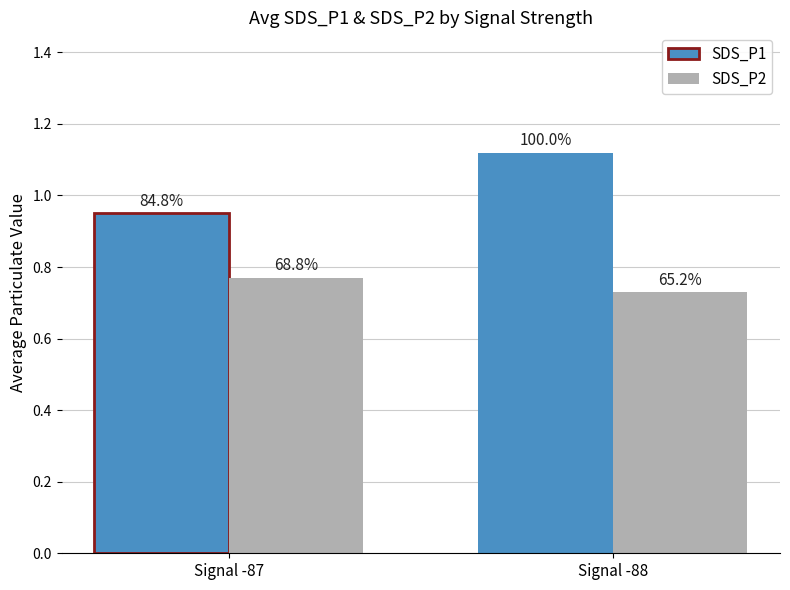

What is the spread (max minus min) of values at Signal -88?

0.4